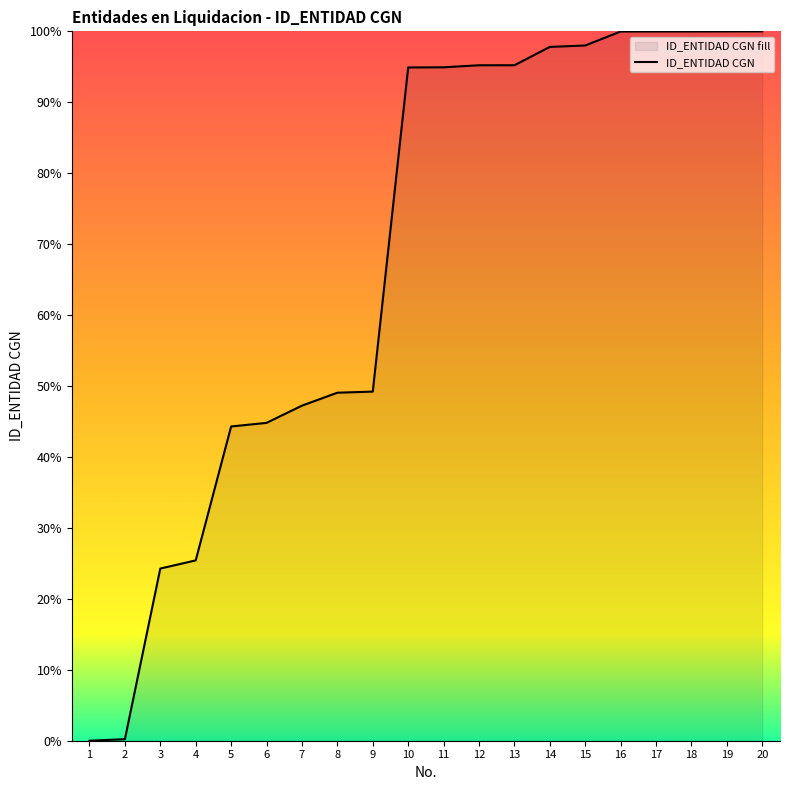

What is the value of the 17th point from the left?

100.0